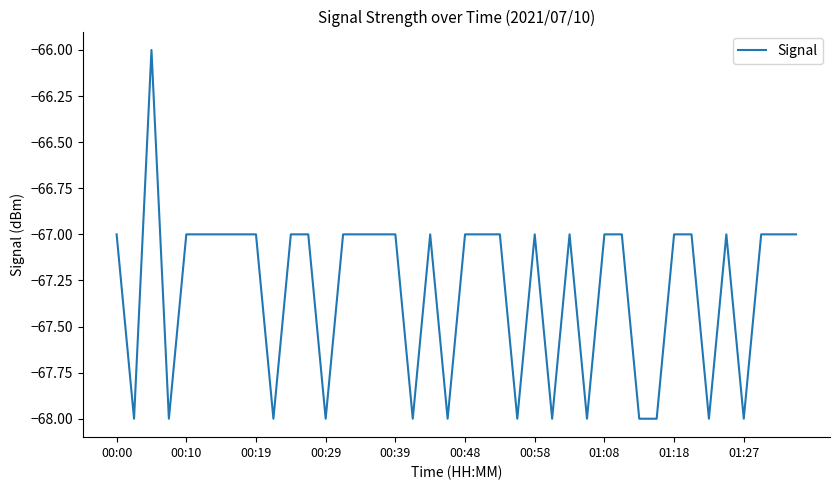

What is the maximum value shown in the chart?

-66